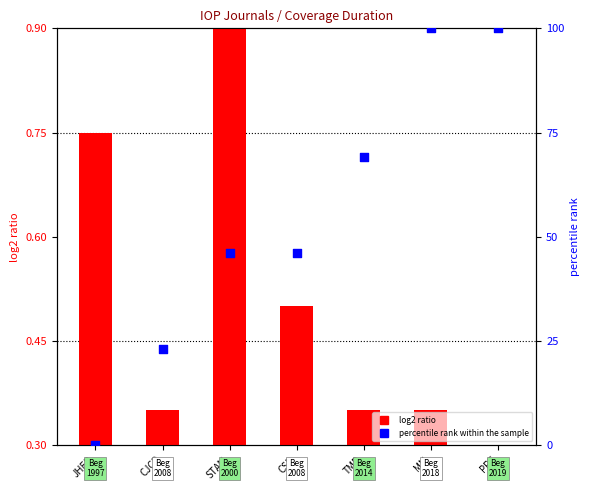

At which category is the sum across all series the highest?

MM